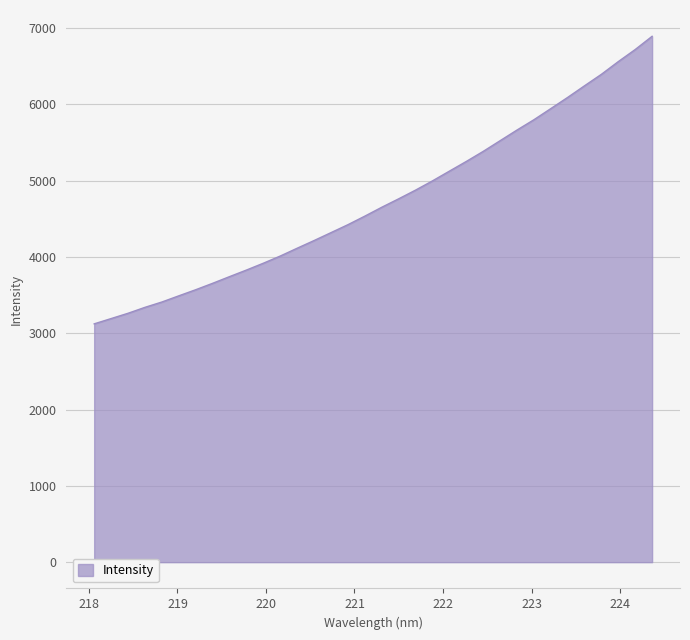

What is the maximum value shown in the chart?

6893.4